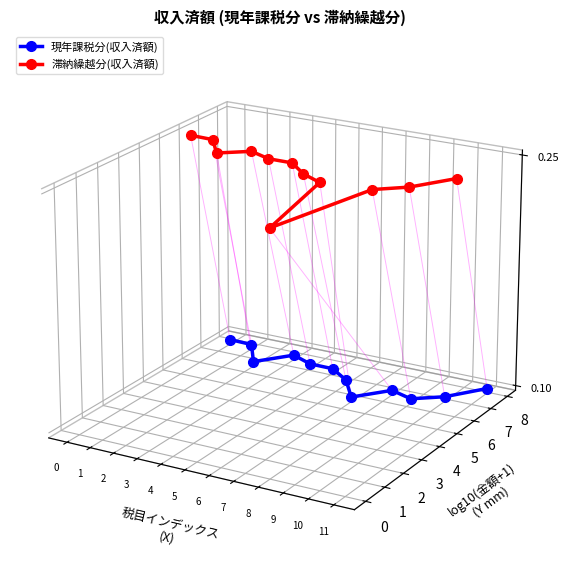

Is the value of 現年課税分(収入済額) at 9 greater than the value of 滞納繰越分(収入済額) at 4?

No